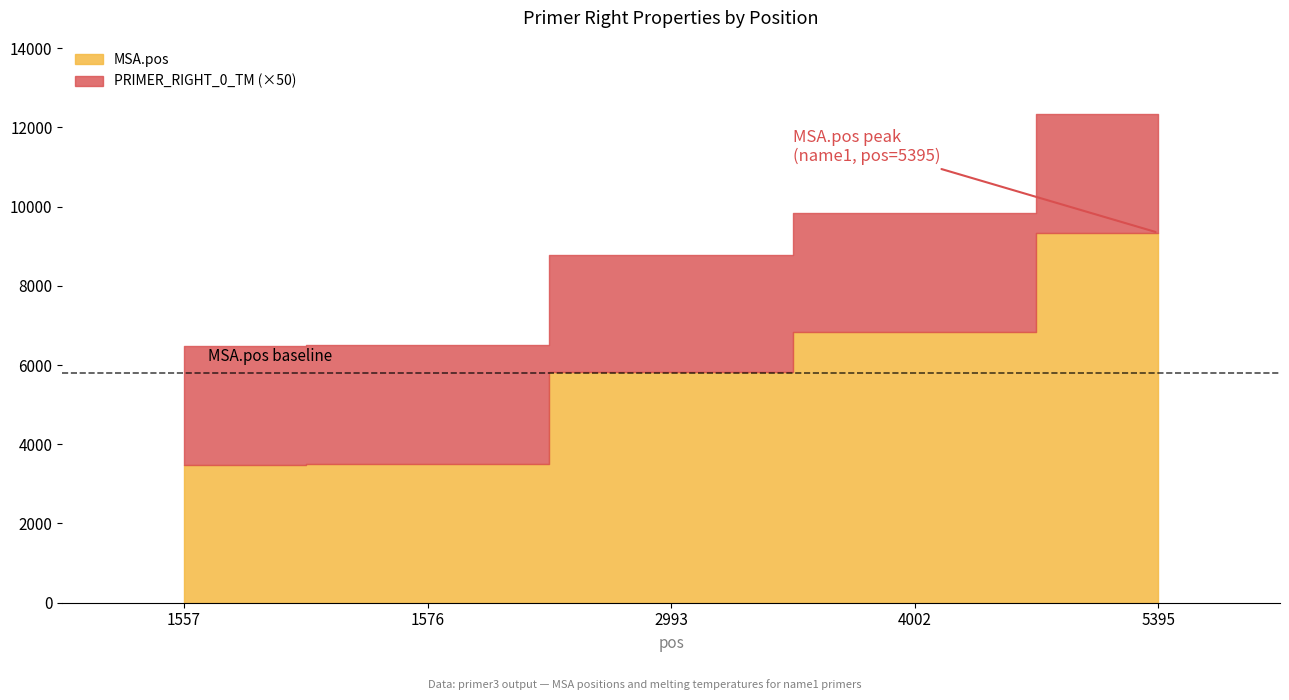

Reading left to right, extract all data points from this chart.

MSA.pos: 3477.0	3496.0	5812.0	6830.0	9340.0
PRIMER_RIGHT_0_TM: 60.0	60.4	59.5	60.0	60.0